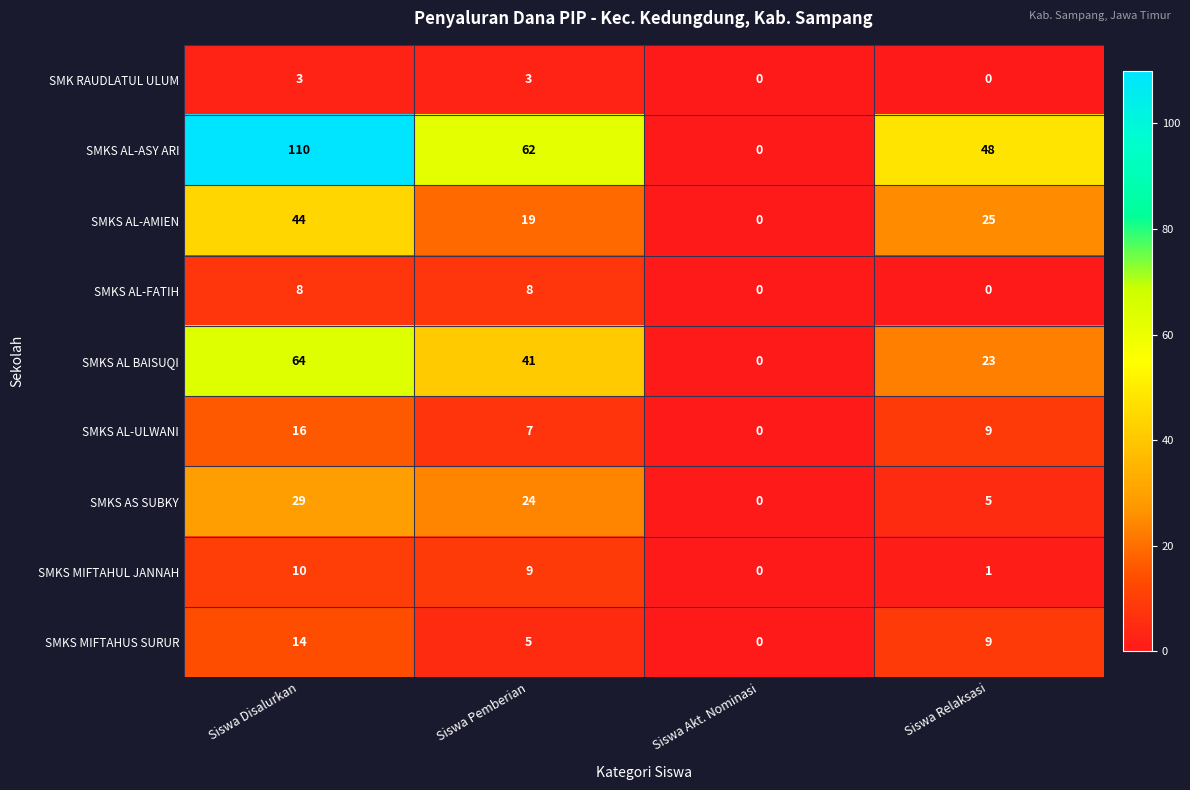

How many categories are shown in the chart?

4